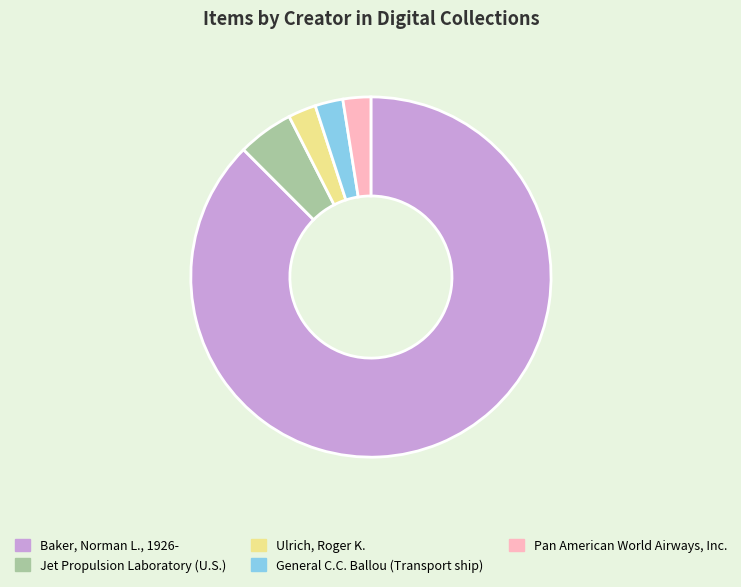

Is it true that Ulrich, Roger K. is 2% of the pie?

True